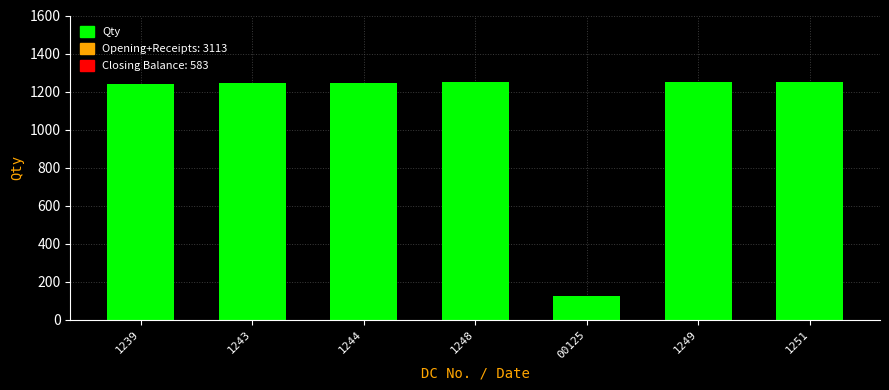

What is the average value?

1086